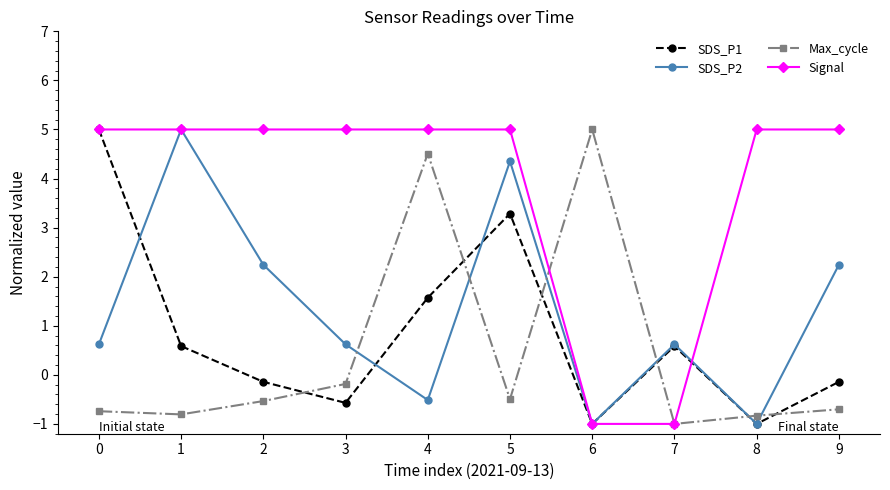

How many lines are shown in the chart?

4